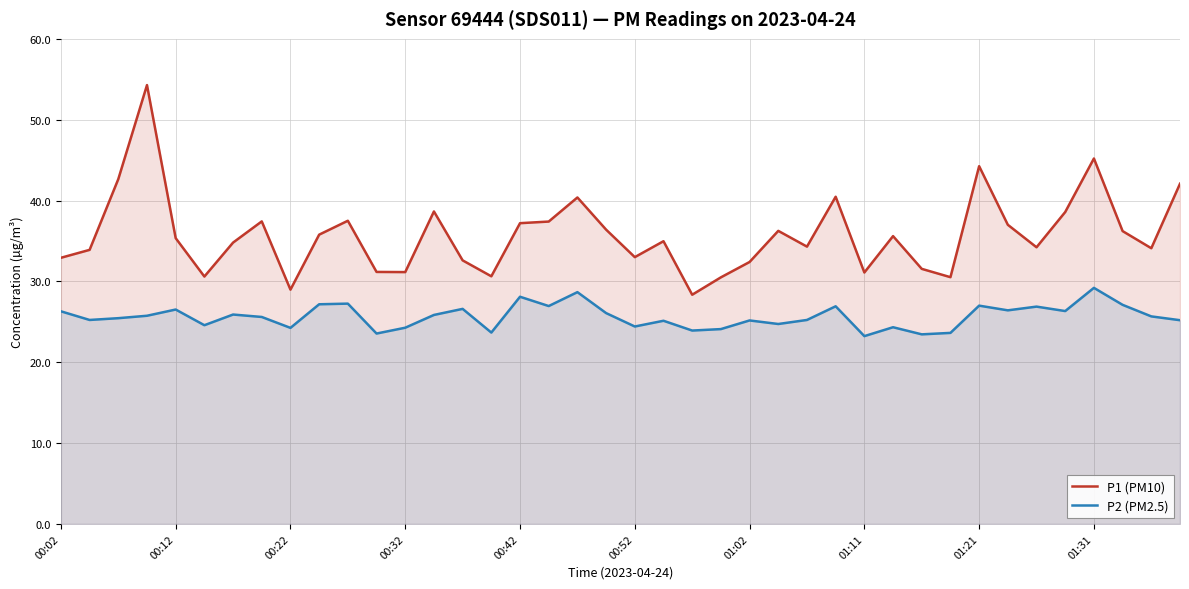

List the series in order of their peak value, lowest first.

P2 (PM2.5), P1 (PM10)